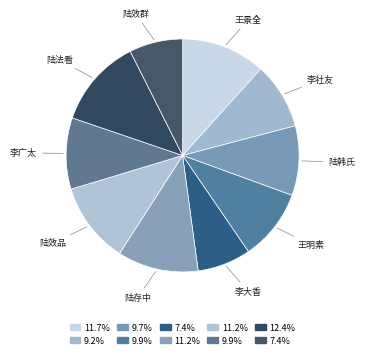

Rank the categories by value from lowest to highest.

李大香, 陆效群, 李社友, 陆韩氏, 王明素, 李广太, 陆存中, 陆效品, 王景全, 陆法看